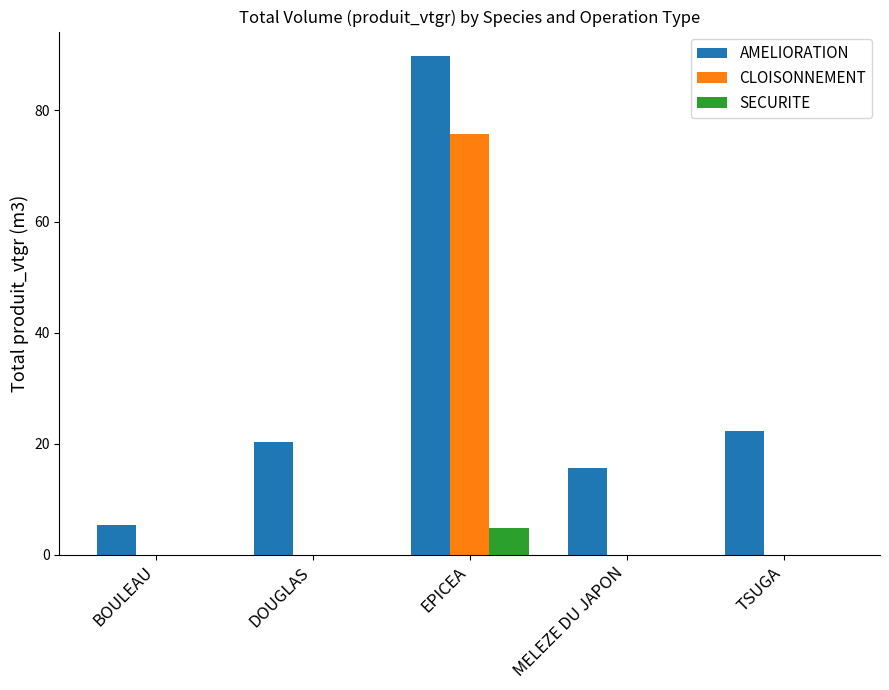

How many groups of bars are there?

5